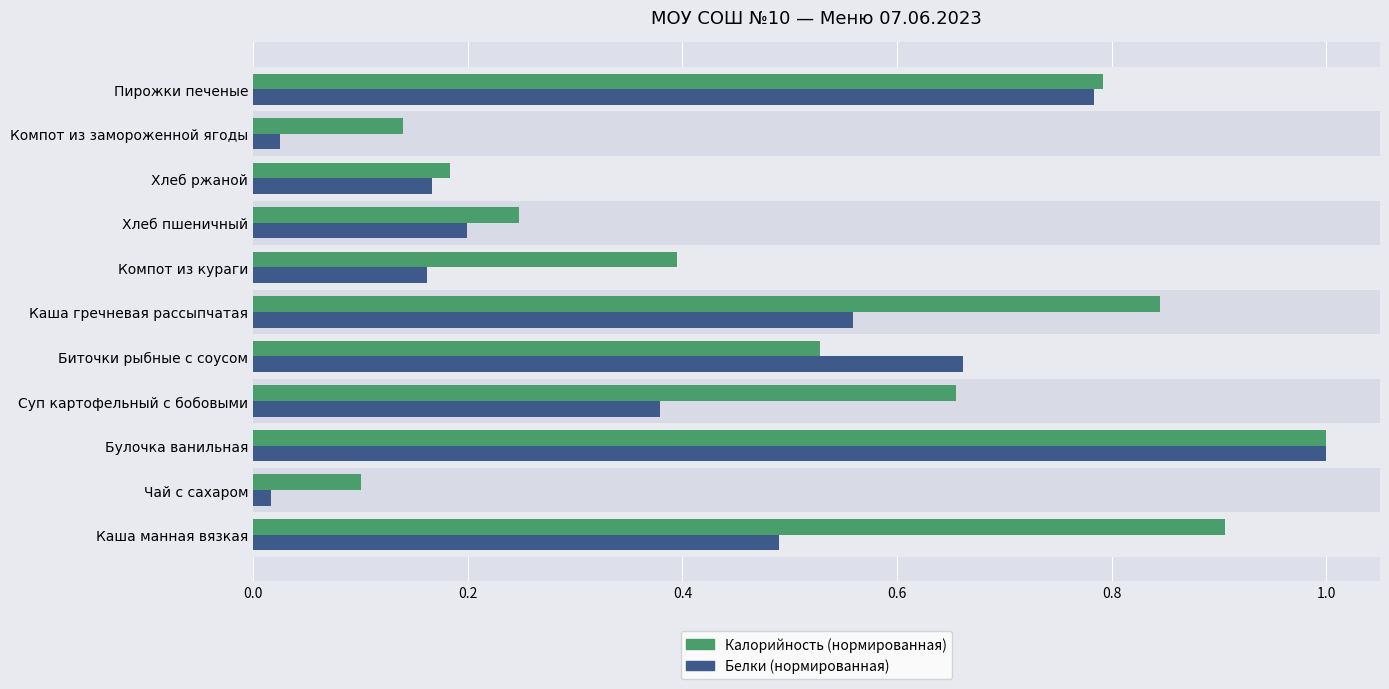

Reading left to right, what are all the values shown in this chart?

Калорийность (нормированная): 0.9	0.1	1.0	0.7	0.5	0.8	0.4	0.2	0.2	0.1	0.8
Белки (нормированная): 0.5	0.0	1.0	0.4	0.7	0.6	0.2	0.2	0.2	0.0	0.8